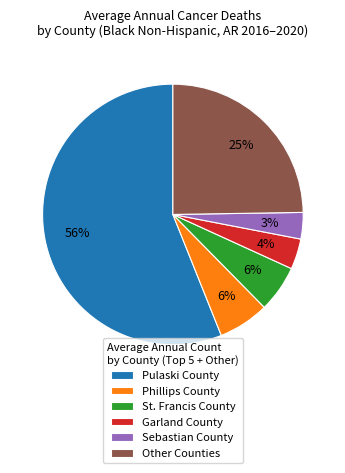

Between Phillips County and Other Counties, which is larger?

Other Counties